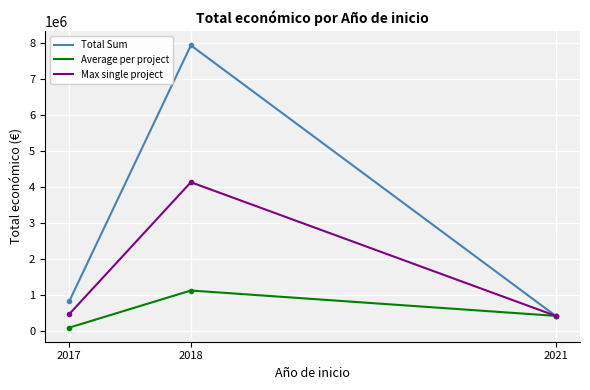

Rank the categories by Total Sum value from lowest to highest.

2021, 2017, 2018